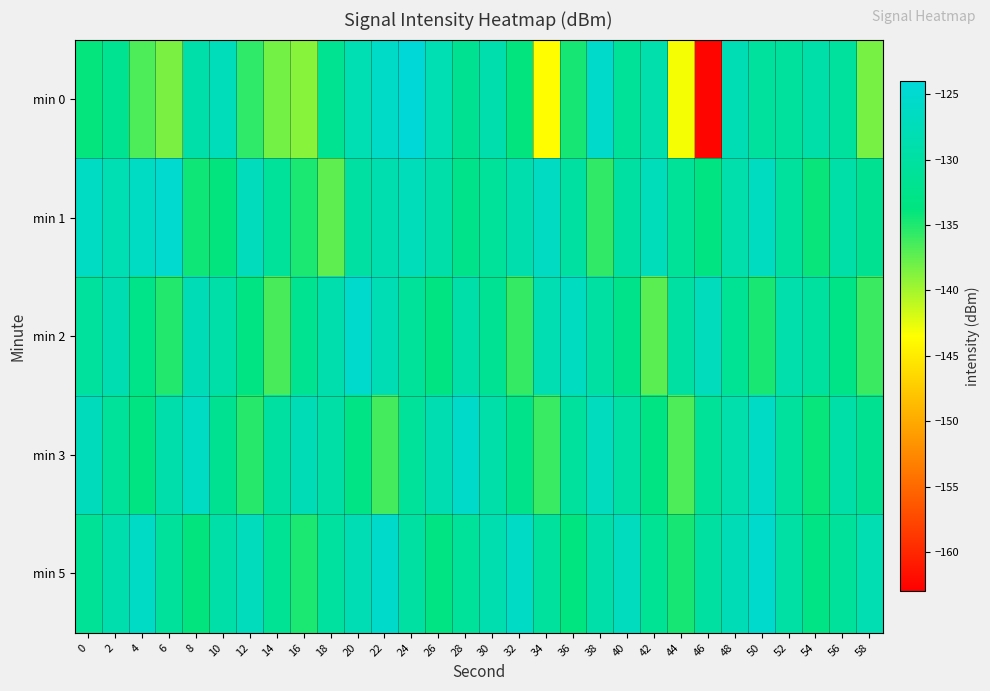

At 42, list the series in order from largest to smallest.

min 1, min 0, min 5, min 3, min 2